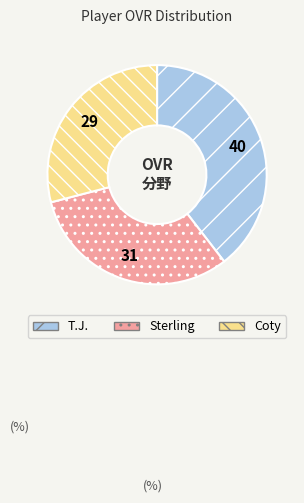

Does Sterling represent more than half of the total?

No